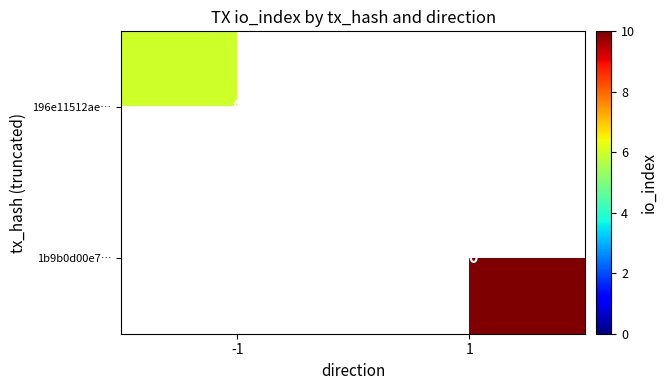

The 196e11512ae… series shows 6 at -1. True or false?

True